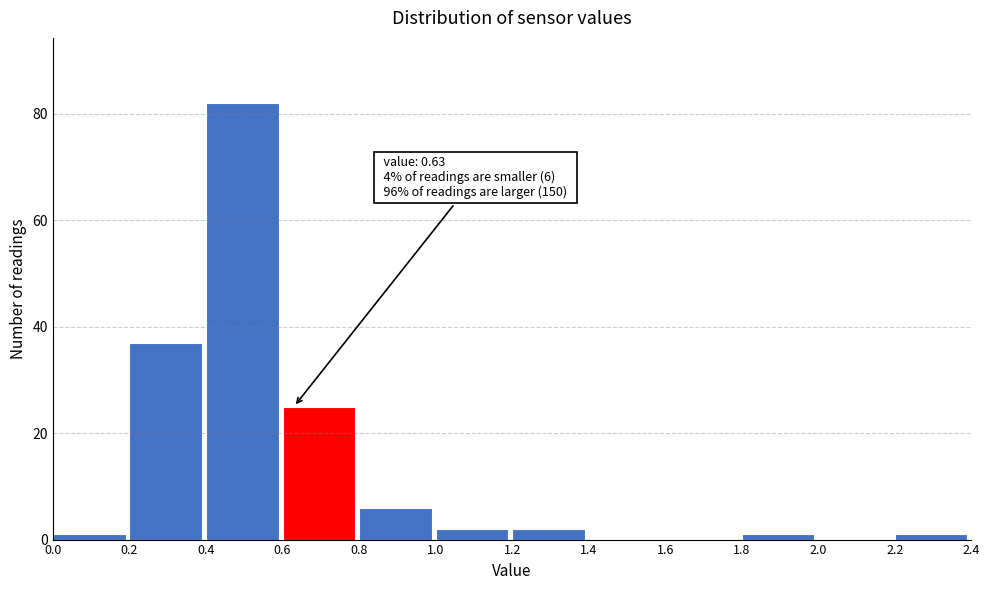

Over which range of the x-axis is the bar tallest?

0.4 to 0.6